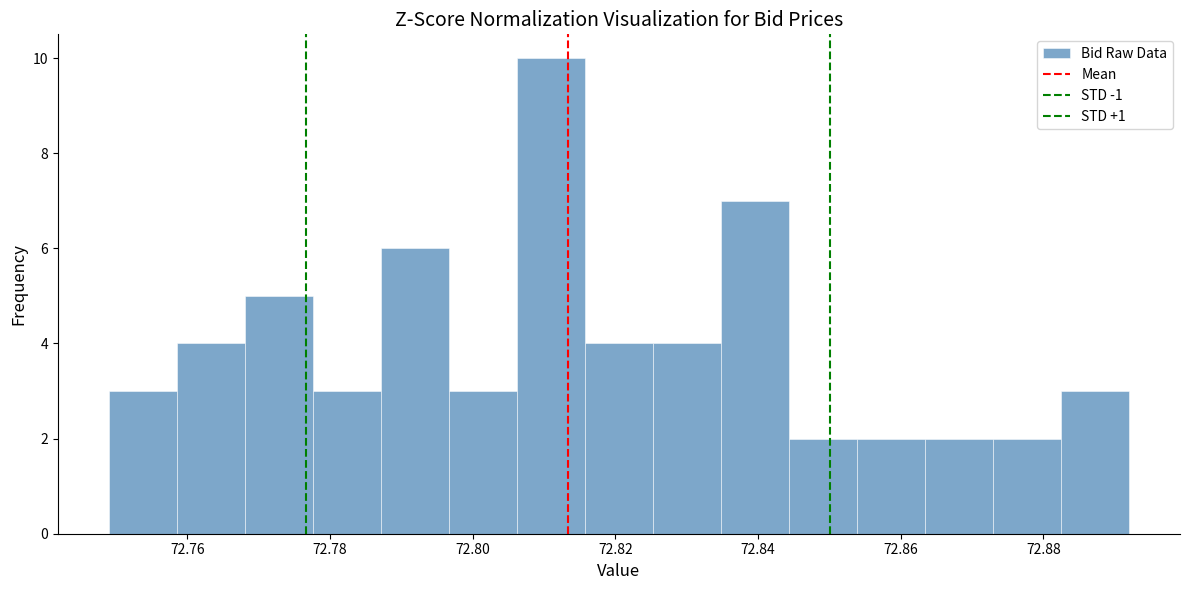

Reading left to right, list every bar in this chart as the range it spans on the x-axis followed by its height. Neither the bar edges nor the heights are printed on the chart, so give them approximately, as read against the axes.

72.750 to 72.758: 3
72.758 to 72.768: 4
72.768 to 72.778: 5
72.778 to 72.788: 3
72.788 to 72.796: 6
72.796 to 72.806: 3
72.806 to 72.816: 10
72.816 to 72.826: 4
72.826 to 72.834: 4
72.834 to 72.844: 7
72.844 to 72.854: 2
72.854 to 72.864: 2
72.864 to 72.872: 2
72.872 to 72.882: 2
72.882 to 72.892: 3